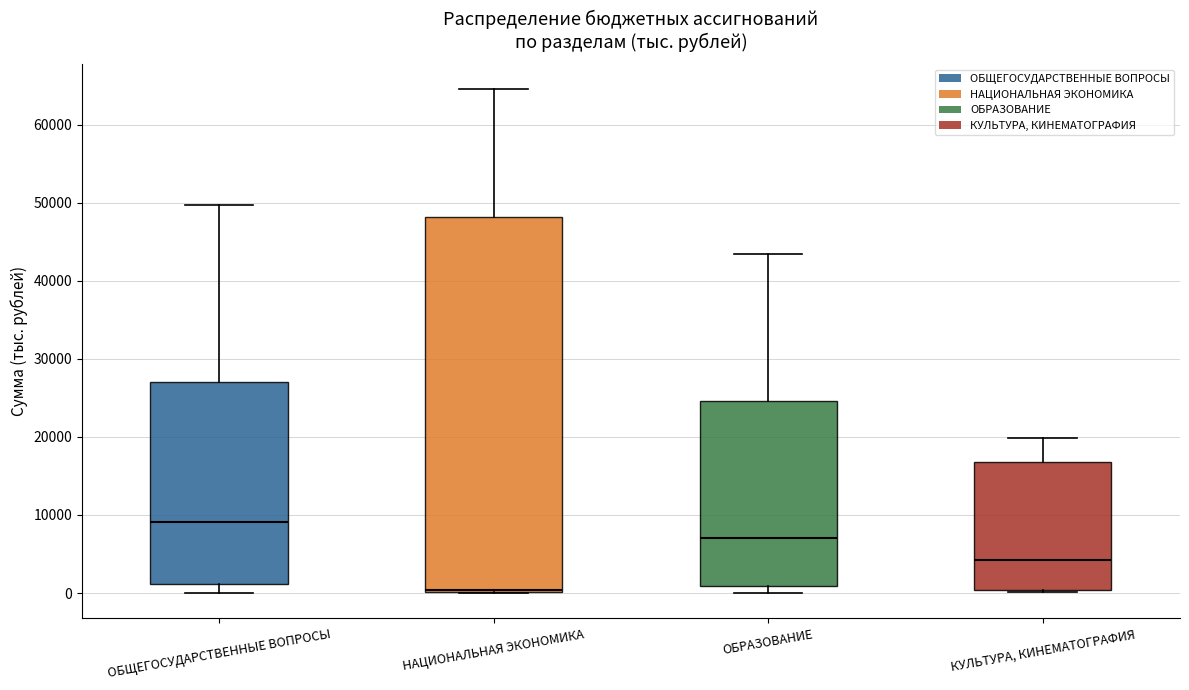

Reading left to right, read every box against the y-axis: the position of its median line, the range the box covers, and the ends of its whiskers. The values are not printed on the chart, so give them approximately, as read against the axis.

ОБЩЕГОСУДАРСТВЕННЫЕ ВОПРОСЫ: median 9000, box 1000 to 27000, whiskers 0 to 50000
НАЦИОНАЛЬНАЯ ЭКОНОМИКА: median 0 (just above the box's lower edge), box 0 to 48000, whiskers 0 to 65000
ОБРАЗОВАНИЕ: median 7000, box 1000 to 25000, whiskers 0 to 43000
КУЛЬТУРА, КИНЕМАТОГРАФИЯ: median 4000, box 0 to 17000, whiskers 0 to 20000